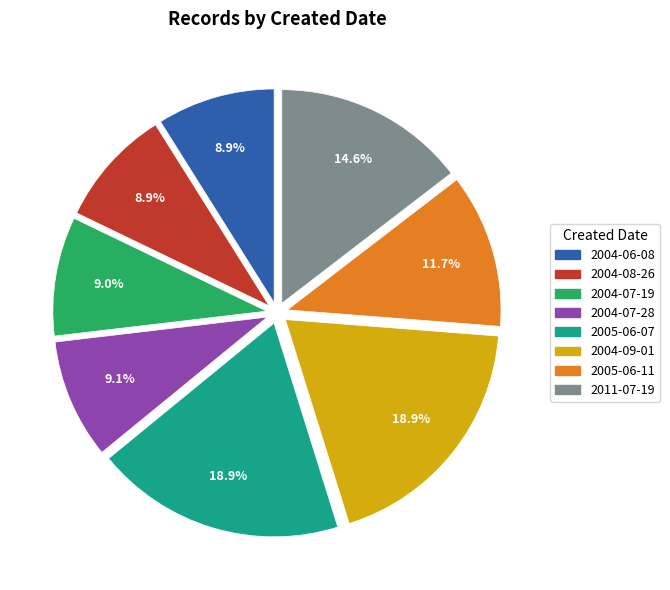

Is there any slice that represents more than half of the pie?

No